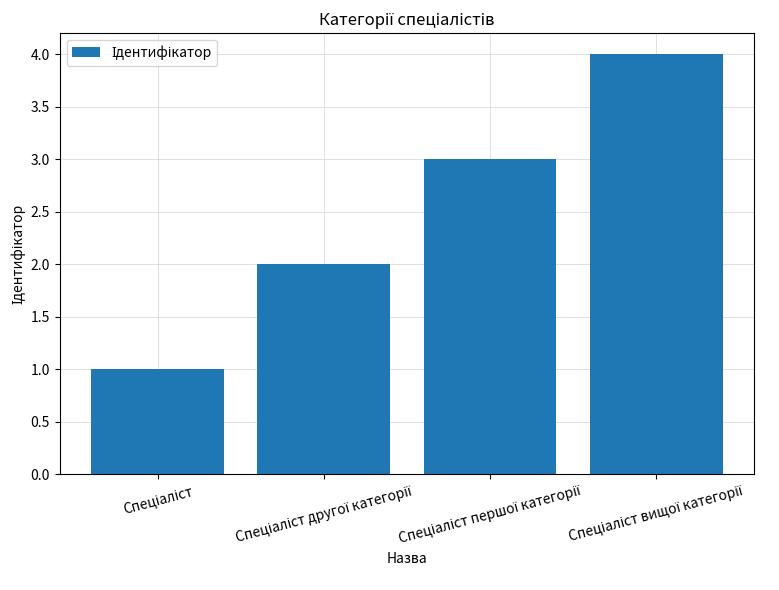

What is the sum of all values?

10